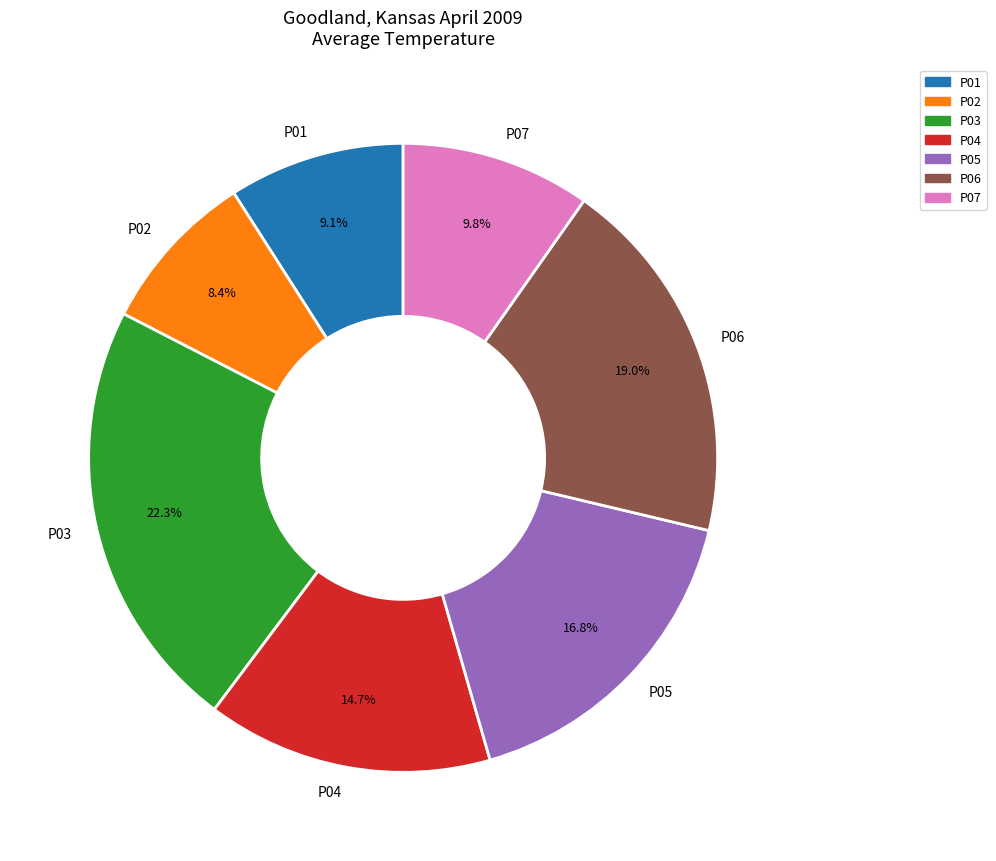

Which category has the smallest portion of the pie?

P02